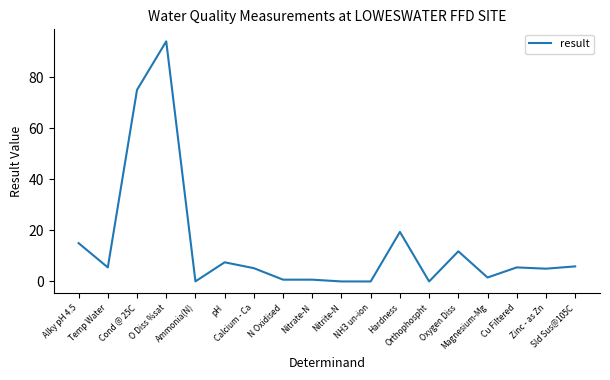

What is the maximum value shown in the chart?

94.0